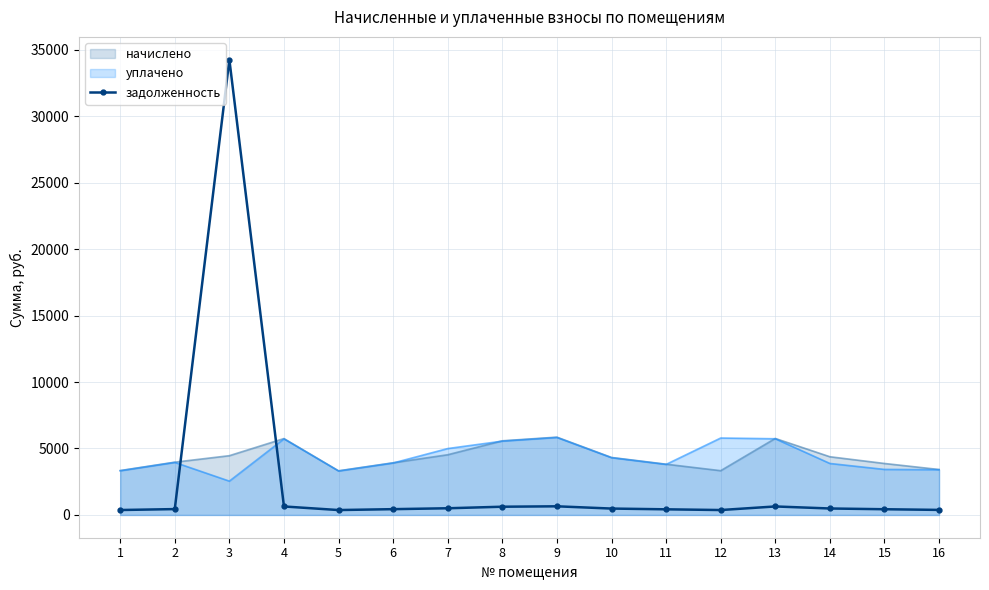

How many interior local peaks (higher than both neighbors) does the data have?

3